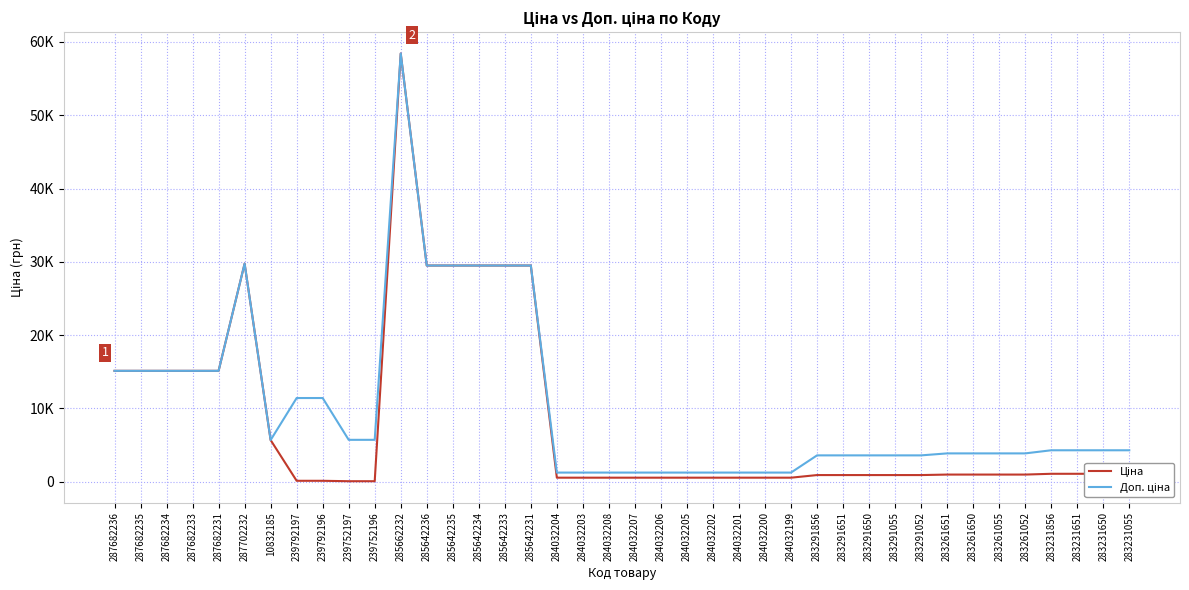

Where is the first local minimum for Доп. ціна?

10832185